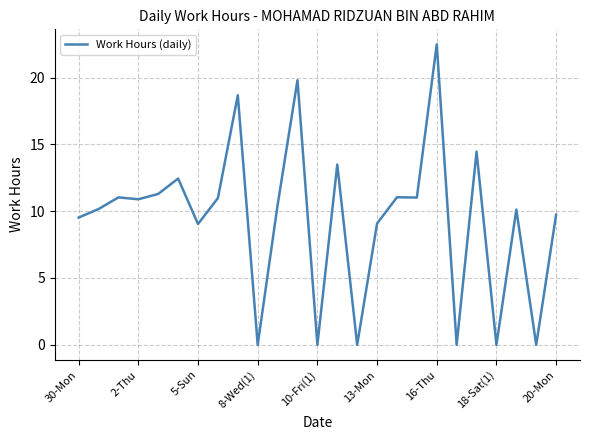

What is the maximum value shown in the chart?

22.5